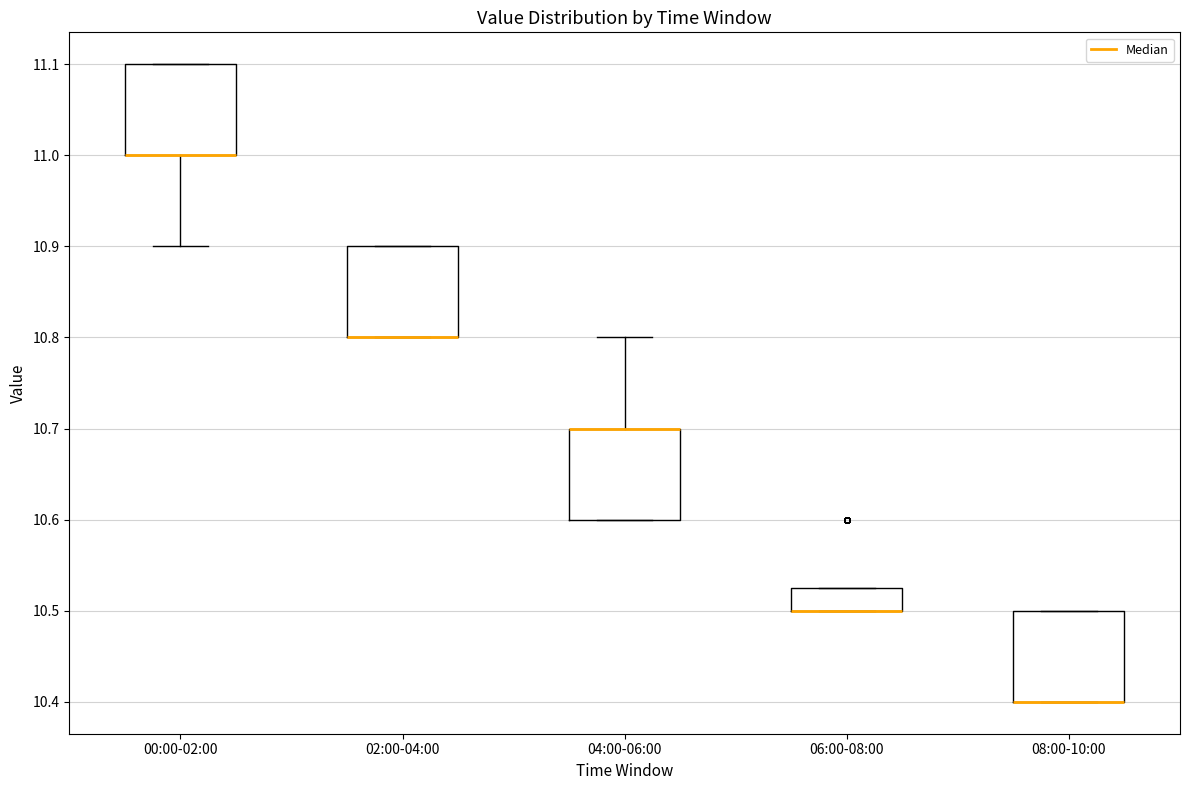

Reading left to right, transcribe this box plot: for each box, give where its median line is, the range the box spans, and where its two whiskers end, as read against the y-axis. The values are not printed on the chart, so give them approximately, as read against the axis.

00:00-02:00: median 11.00 (drawn on the box's lower edge), box 11.00 to 11.10, whiskers 10.90 to 11.10
02:00-04:00: median 10.80 (drawn on the box's lower edge), box 10.80 to 10.90, whiskers 10.80 to 10.90
04:00-06:00: median 10.70 (drawn on the box's upper edge), box 10.60 to 10.70, whiskers 10.60 to 10.80
06:00-08:00: median 10.50 (drawn on the box's lower edge), box 10.50 to 10.53, whiskers 10.50 to 10.53
08:00-10:00: median 10.40 (drawn on the box's lower edge), box 10.40 to 10.50, whiskers 10.40 to 10.50